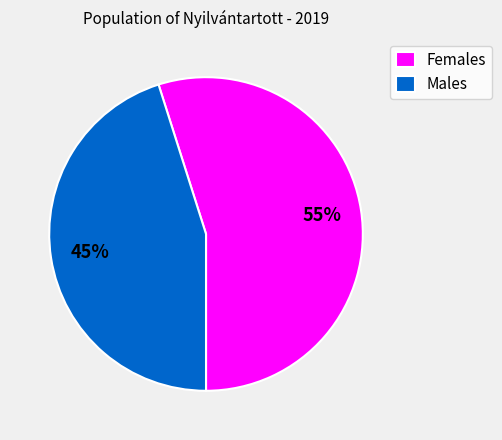

Does any single category account for the majority?

Yes